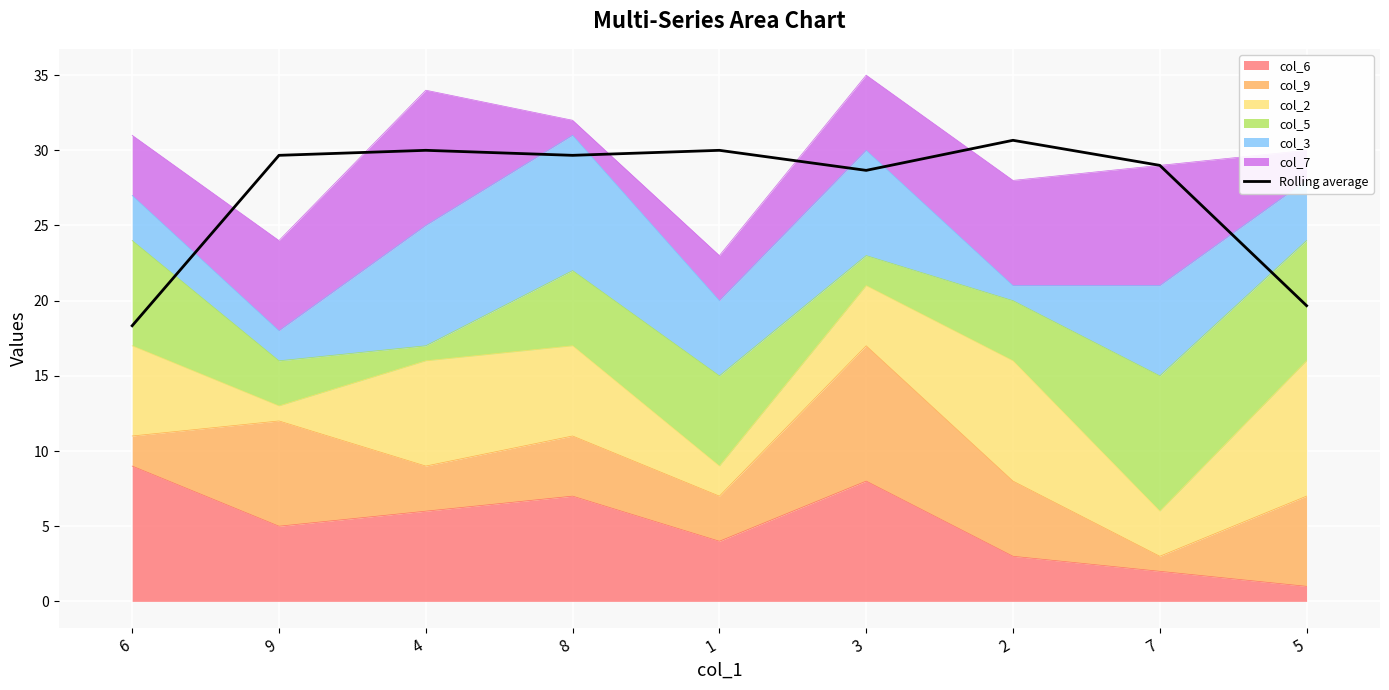

True or false: the data has more than 0 interior local peaks.

True